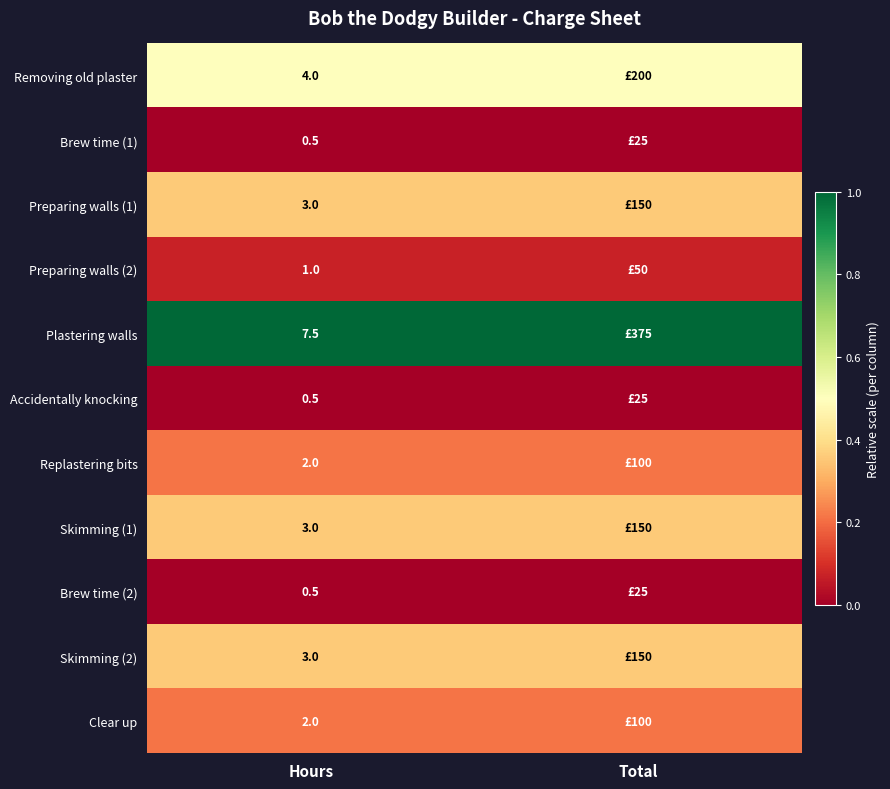

At how many categories does at least one series exceed 0?

2